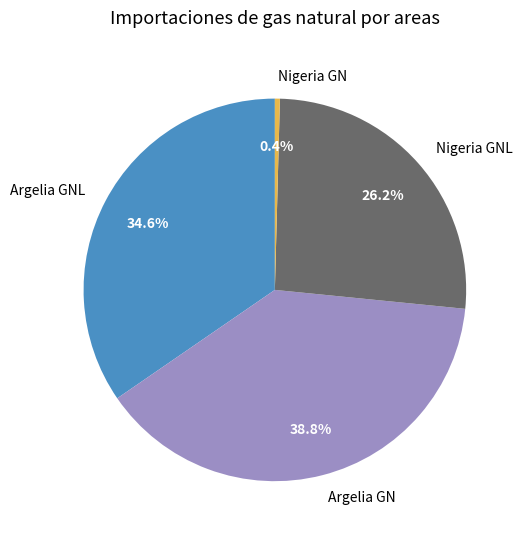

True or false: Argelia GN accounts for 39% of the total.

True